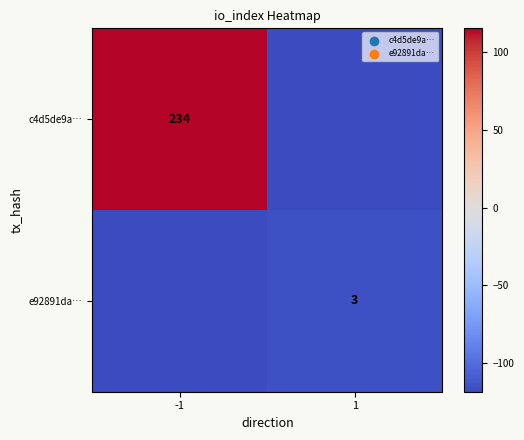

What is the smallest value displayed?

-118.5